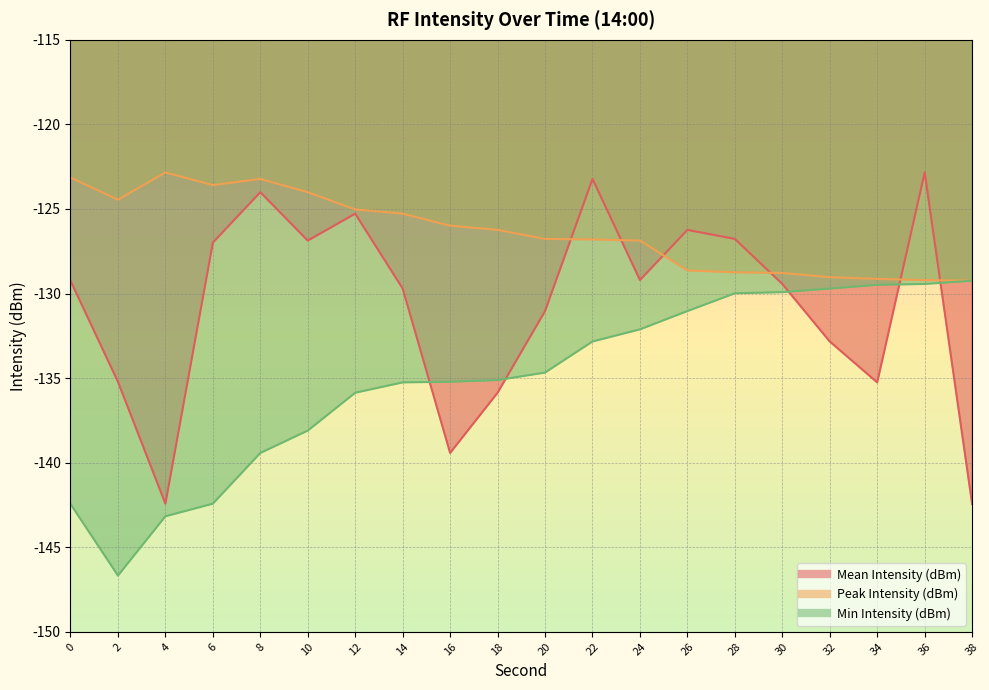

List the labels in order of Min Intensity (dBm) value, smallest first.

2, 4, 0, 6, 8, 10, 12, 14, 16, 18, 20, 22, 24, 26, 28, 30, 32, 34, 36, 38